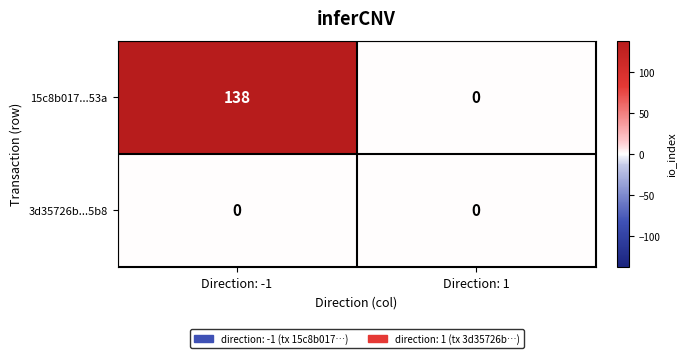

Reading left to right, list all the values displayed in this chart.

15c8b017...53a: Direction: -1=138	Direction: 1=0
3d35726b...5b8: Direction: -1=0	Direction: 1=0